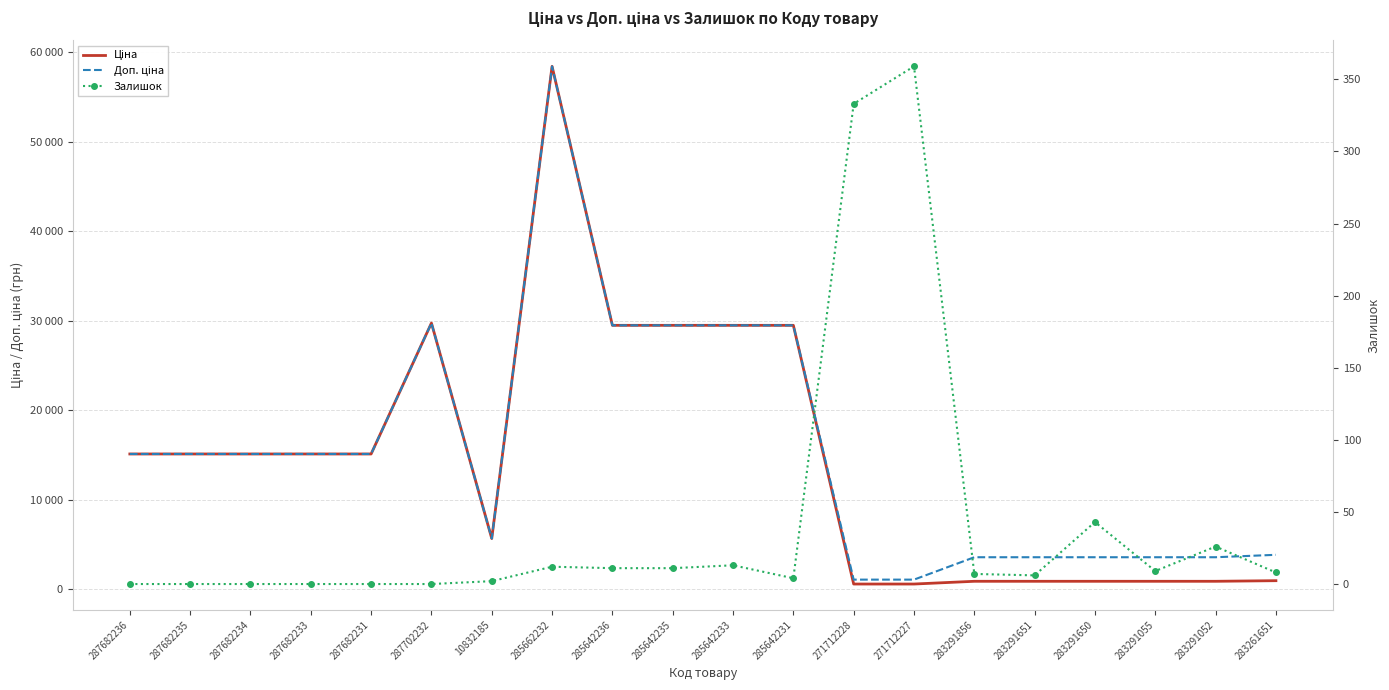

What is the difference between the maximum and minimum values in the Доп. ціна series?

57344.9